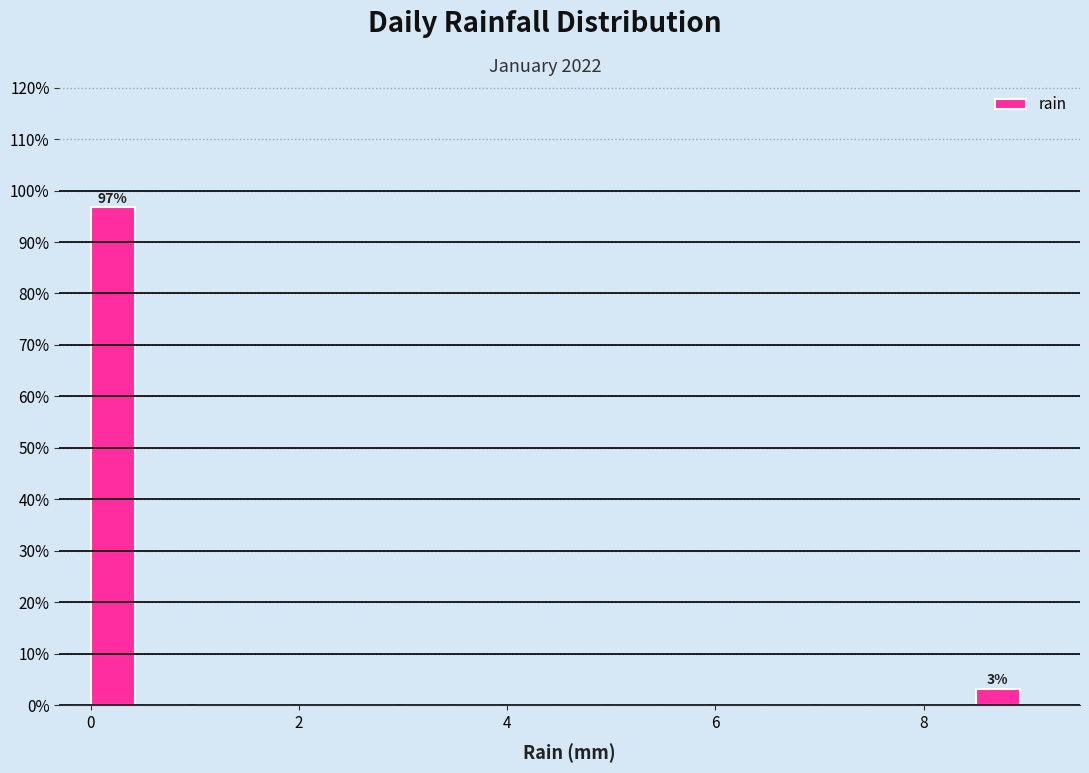

Read against the x-axis, roughly where is the centre of the tallest bar?

0.2